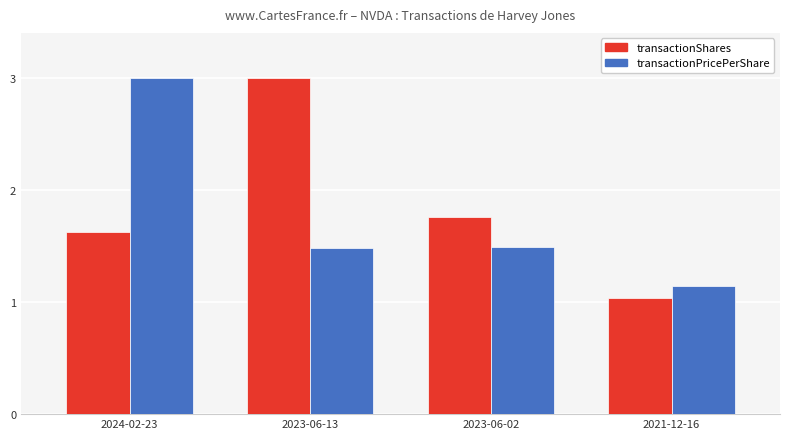

What is the difference between the maximum and minimum values in the transactionShares series?

2.0